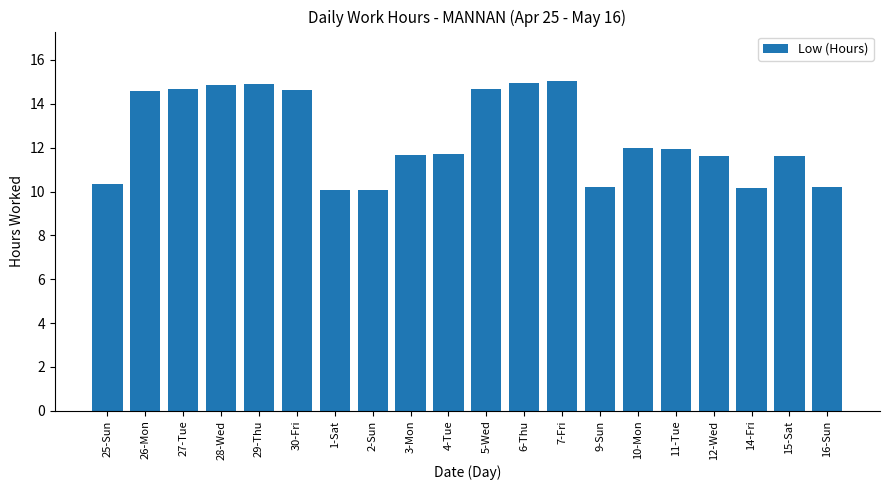

What is the difference between the values at 7-Fri and 1-Sat?

5.0